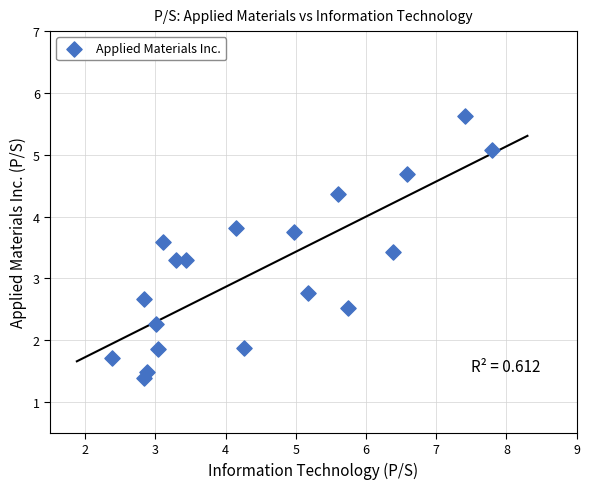

What is the range of X values (max minus min)?

5.4